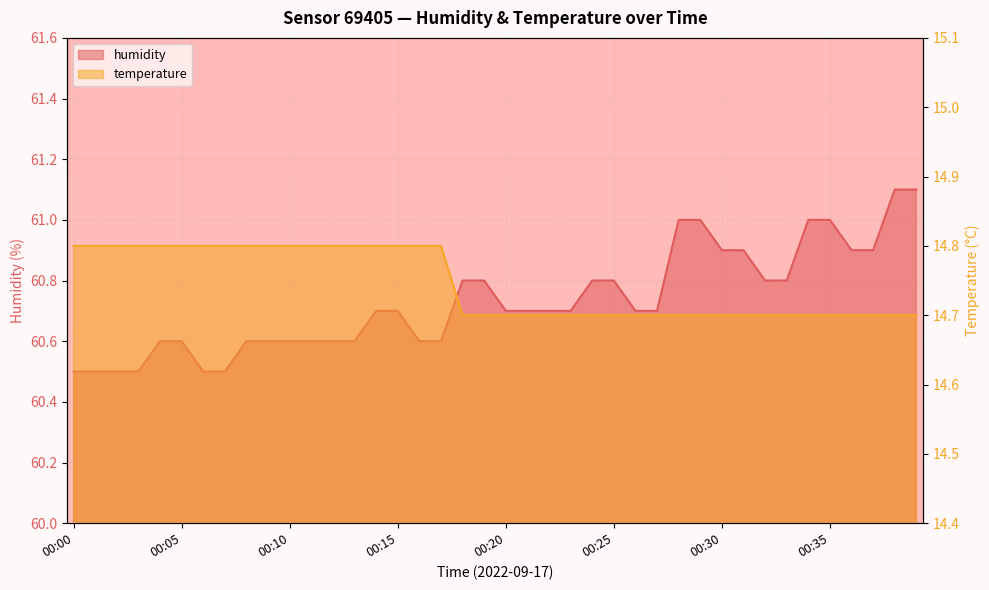

Which series has the largest total across all categories?

humidity